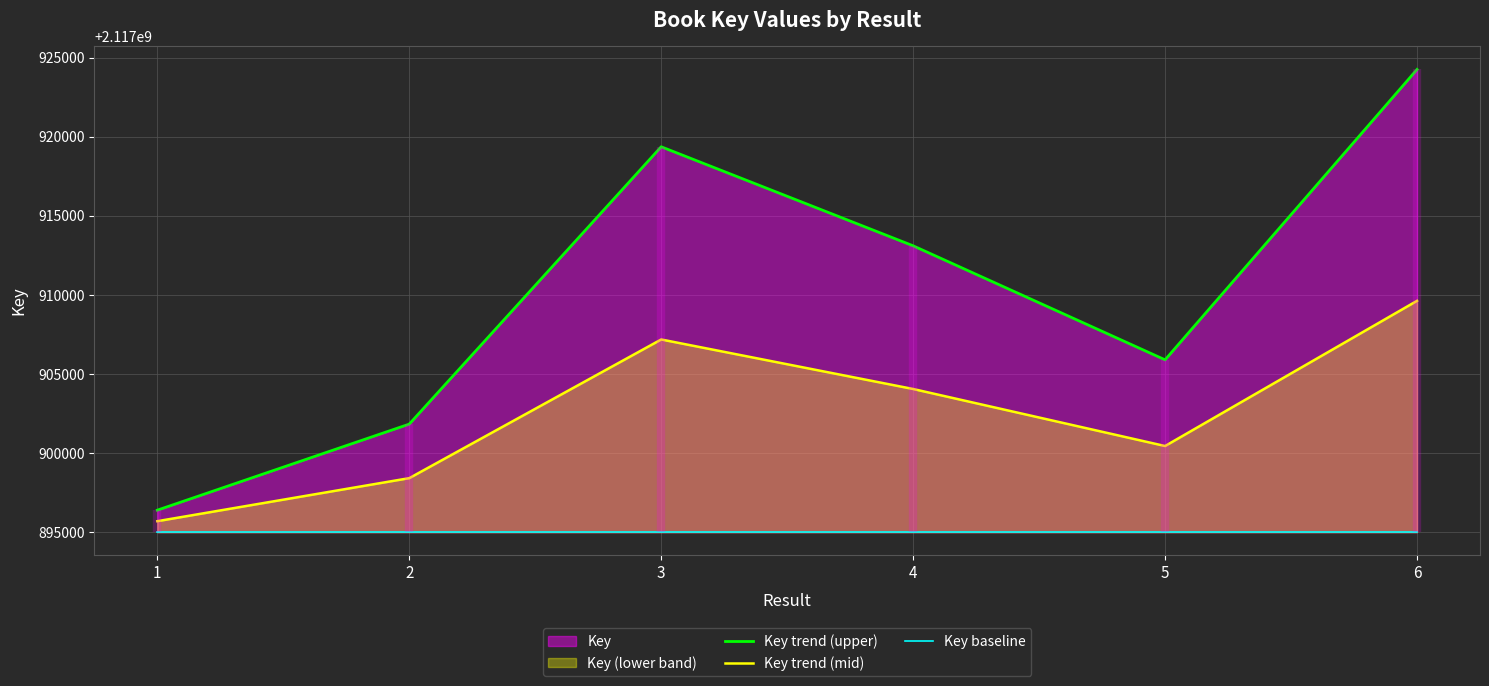

What is the lowest value of the Key trend (mid) series?

2117895706.8